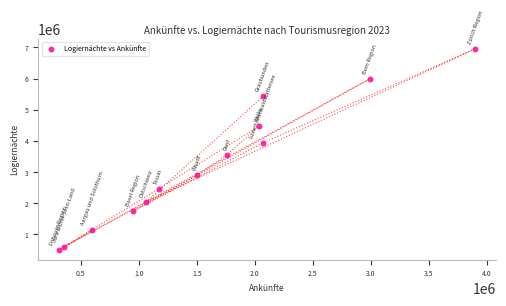

What is the range of X values (max minus min)?

3587156